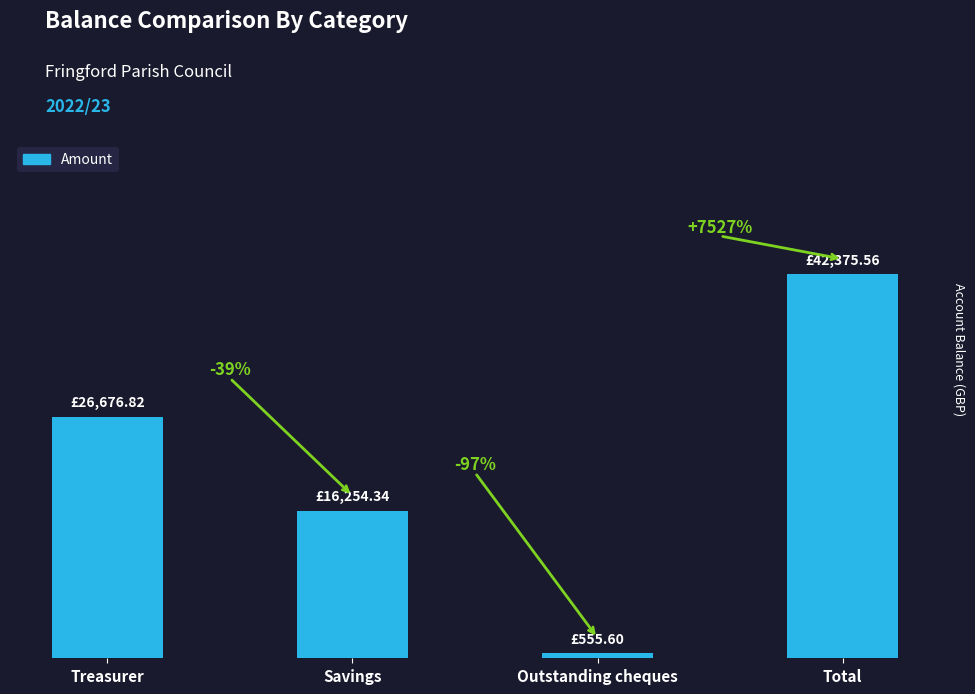

True or false: the data shows 16254.3 at Savings.

True